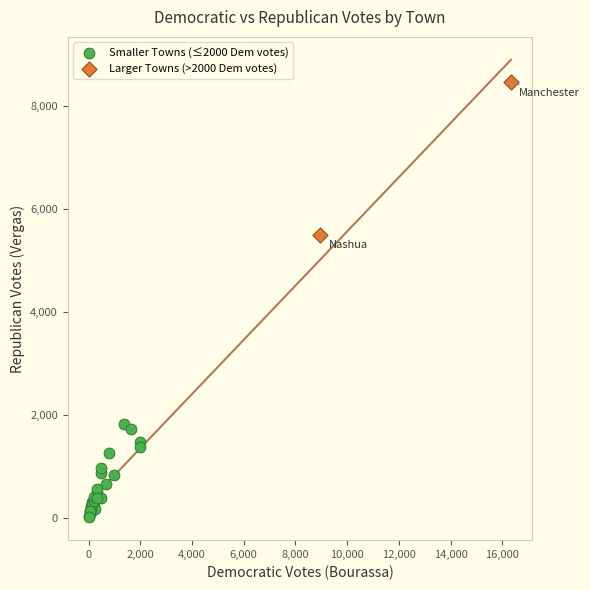

Which series contains the highest Y value?

Larger Towns (>2000 Dem votes)